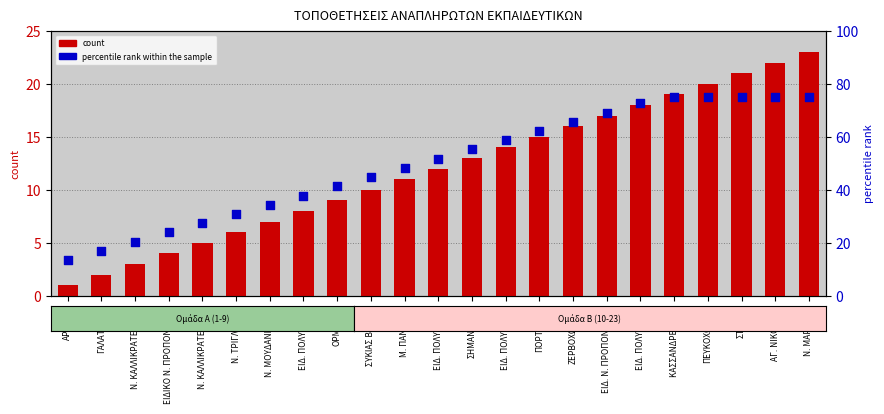

At how many categories does at least one series exceed 36?

16